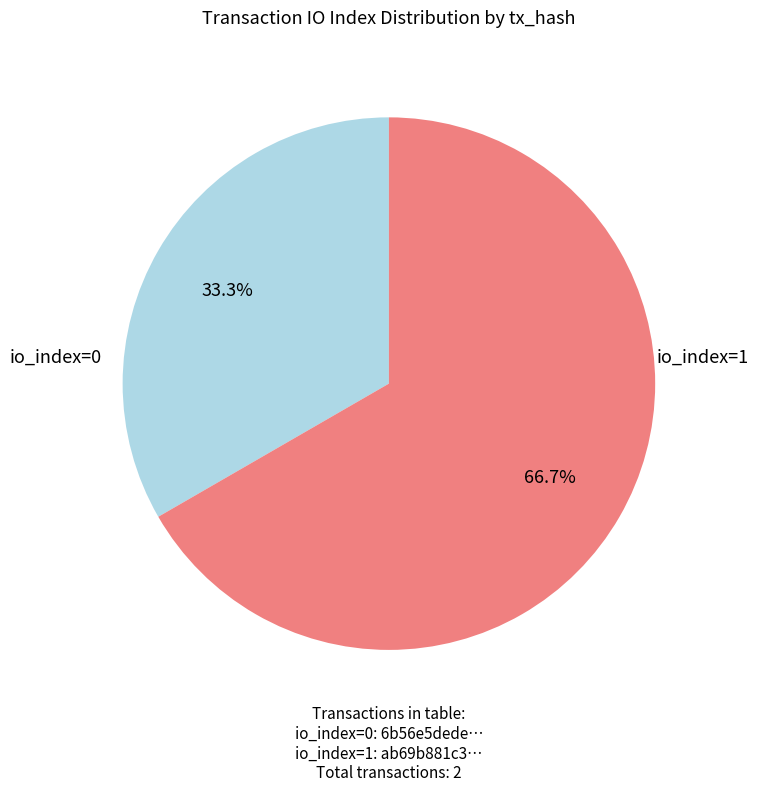

Is there a majority slice in this chart?

Yes